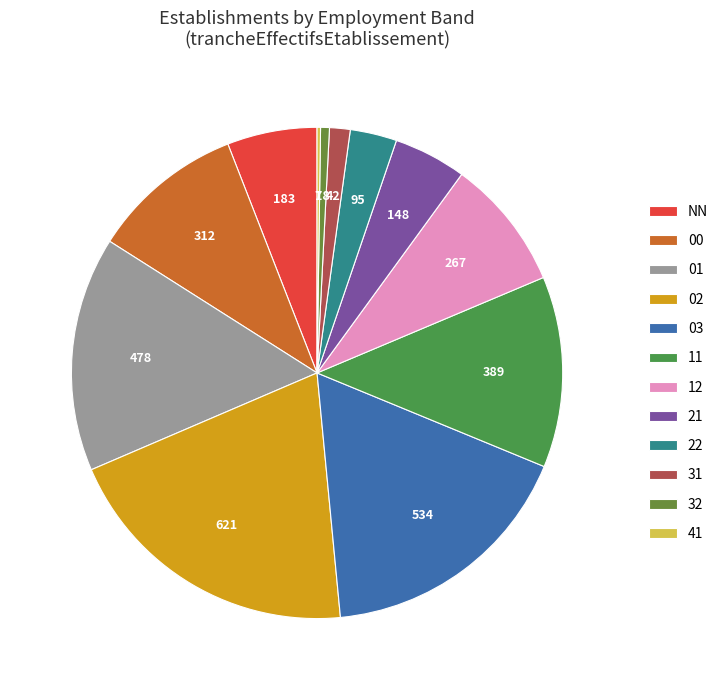

How much of the chart is everything except 41?

99.8%